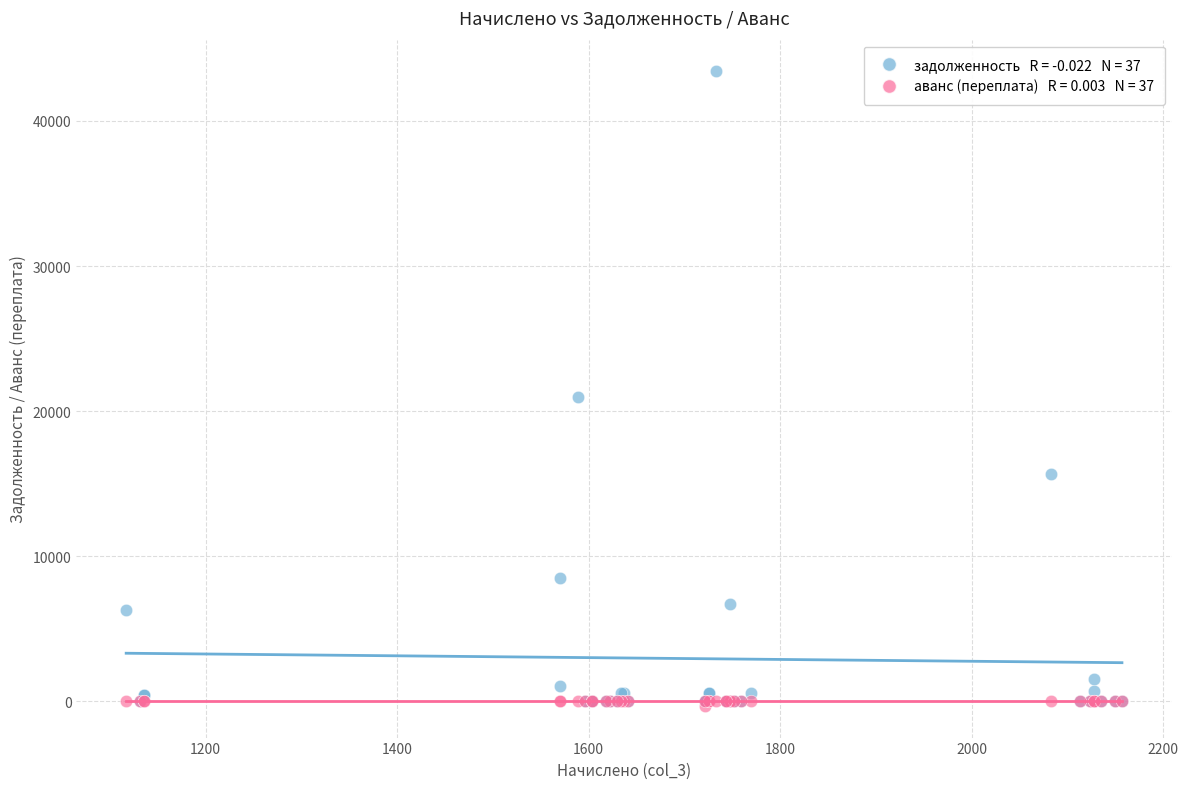

Across all series, what Y value is closest to 21552?

20994.1